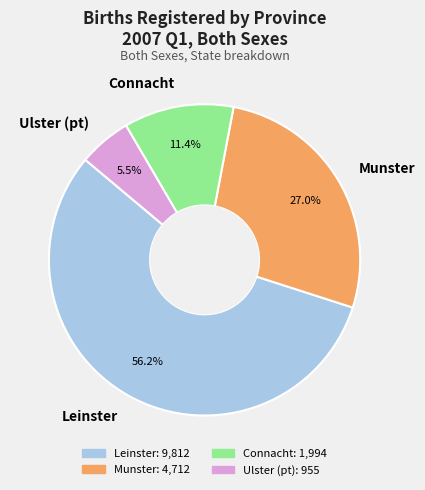

How much of the chart is everything except Munster?

73.0%